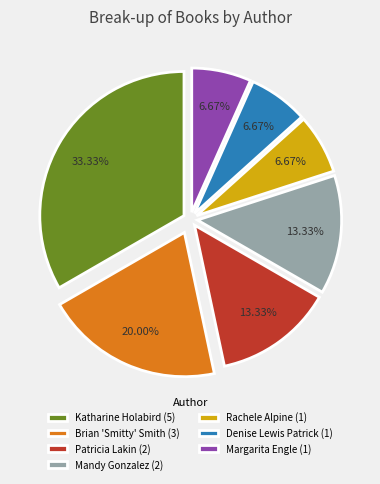

Do Patricia Lakin (2) and Mandy Gonzalez (2) together represent more than half of the pie?

No